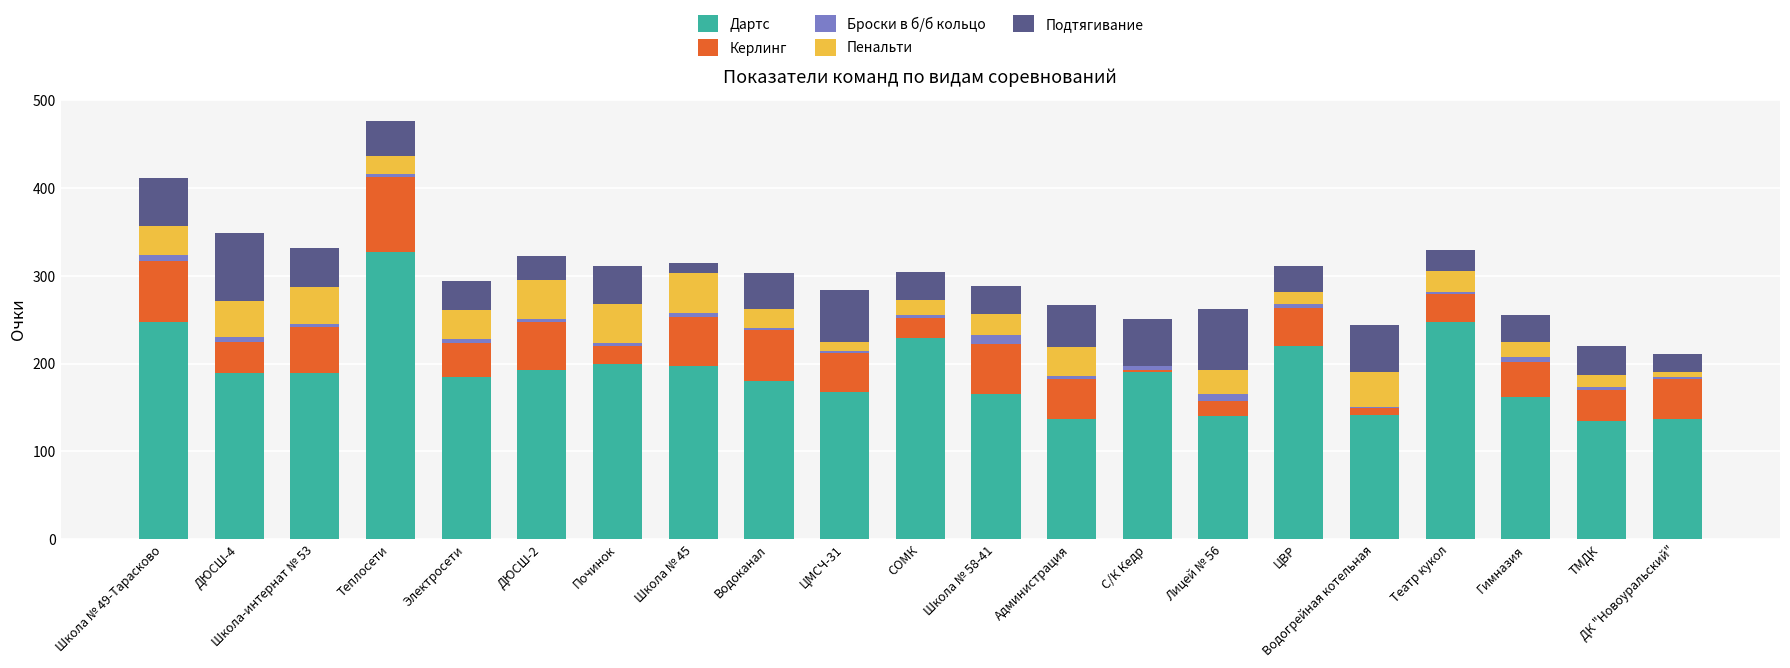

At which category is the sum across all series the highest?

Теплосети